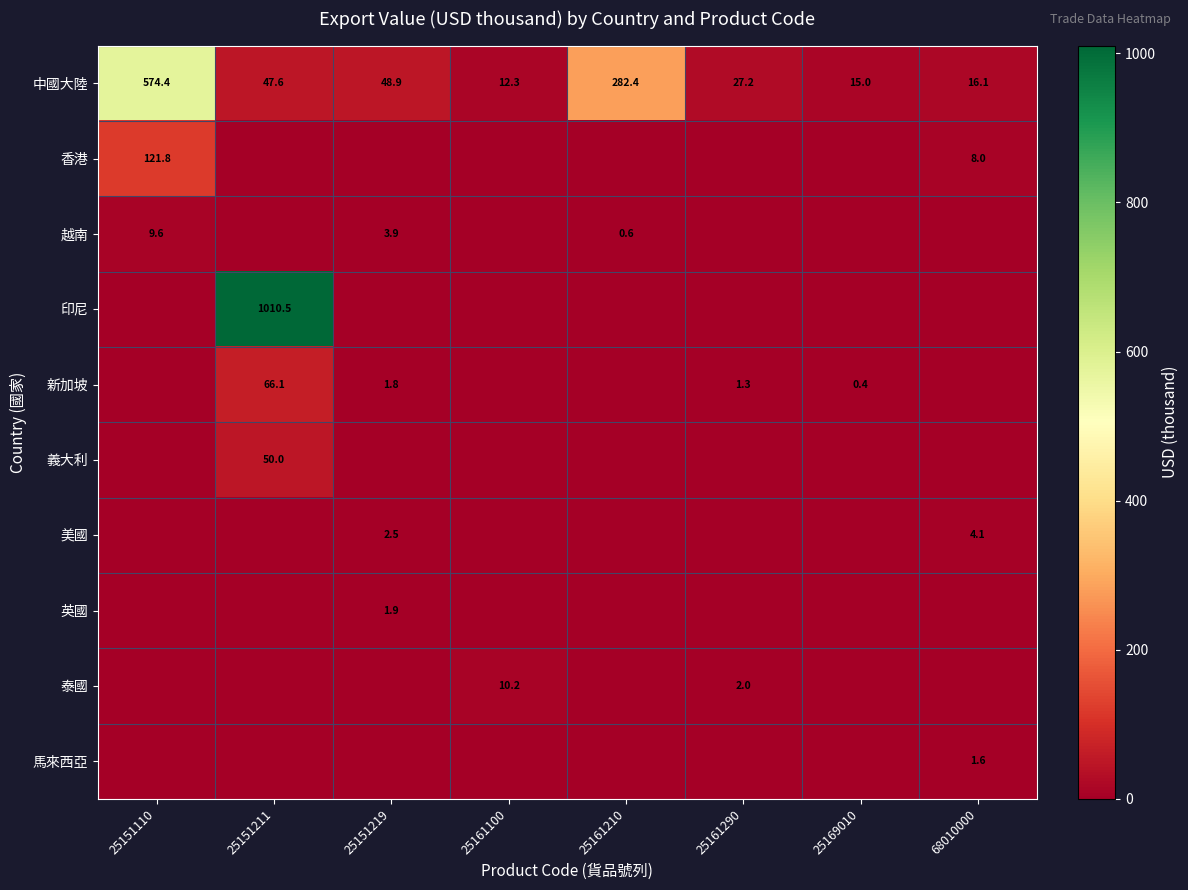

True or false: 中國大陸 has a value of 15.0 at 25169010.

True